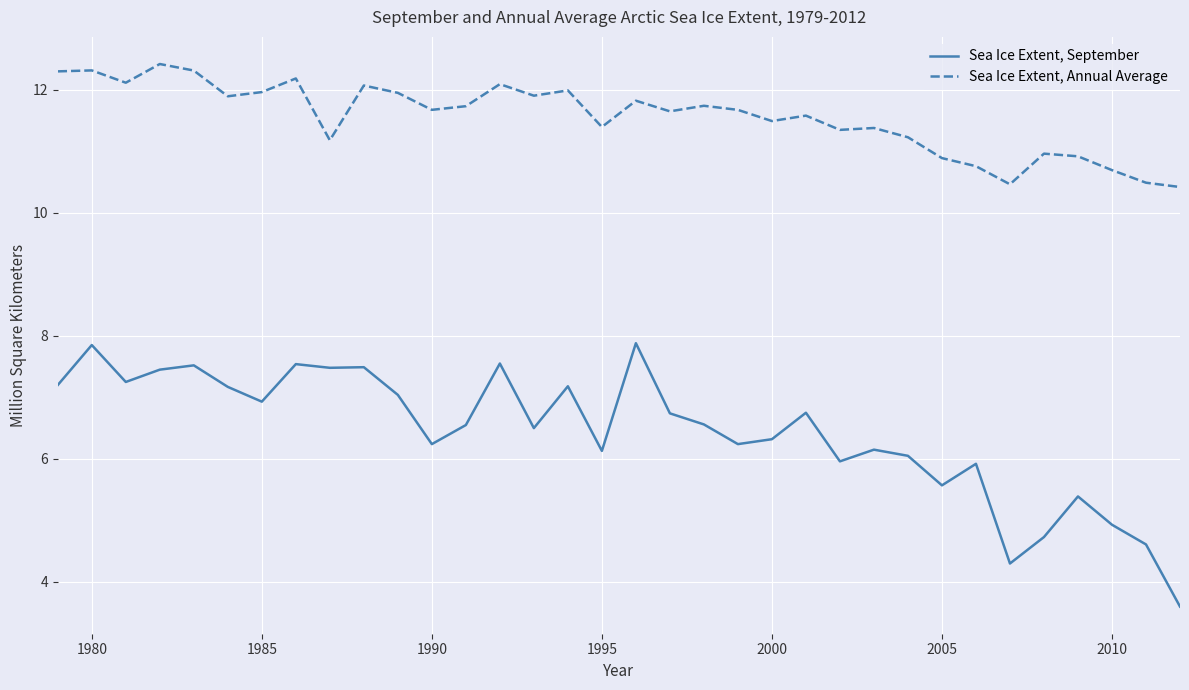

In Sea Ice Extent, September, how many points are lower than both neighbors (excluding endpoints)?

10